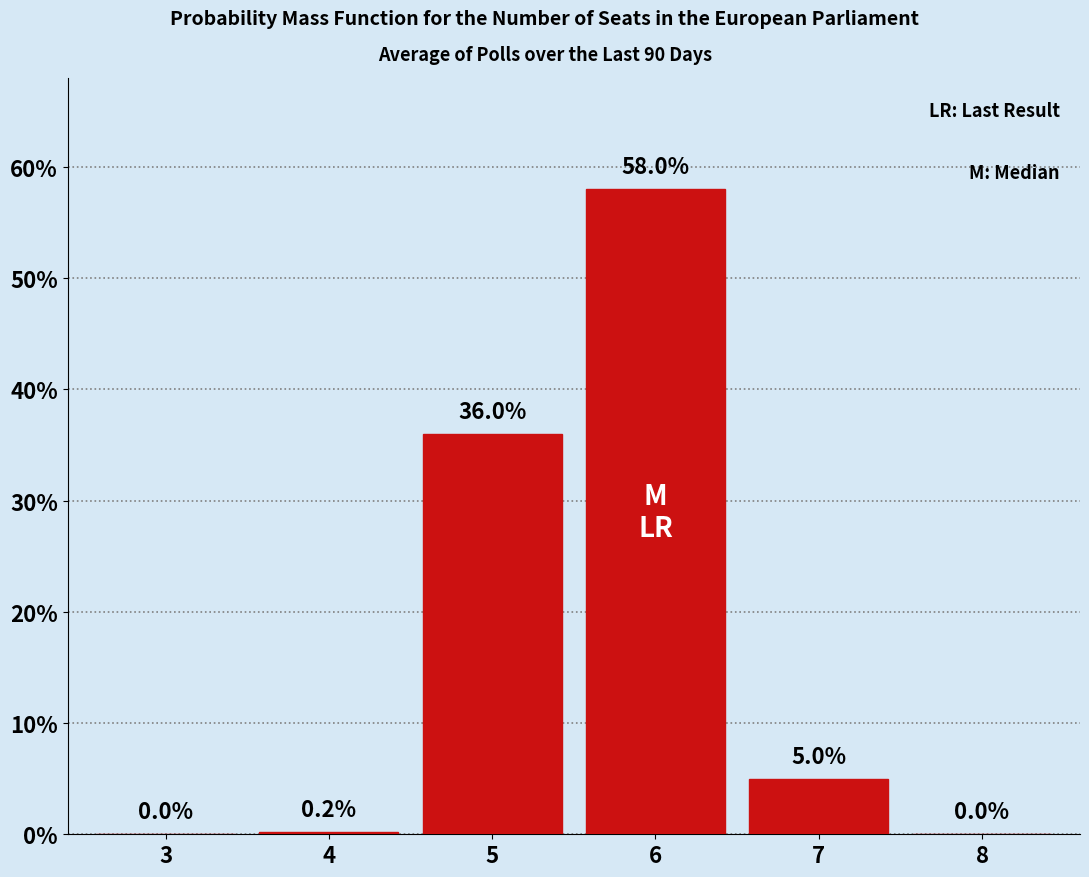

Reading left to right, extract all data points from this chart.

3=0.0	4=0.2	5=36.0	6=58.0	7=5.0	8=0.0